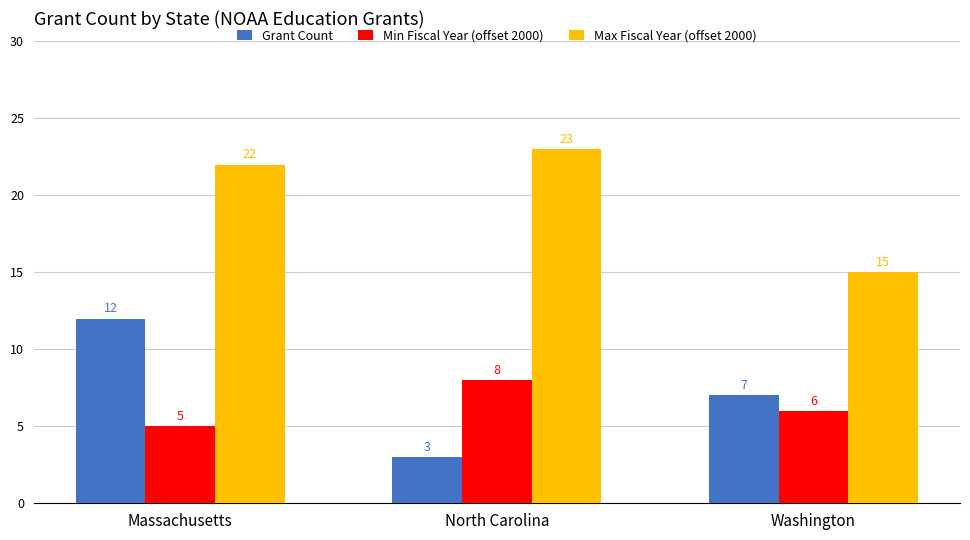

List the labels in order of Grant Count value, smallest first.

North Carolina, Washington, Massachusetts